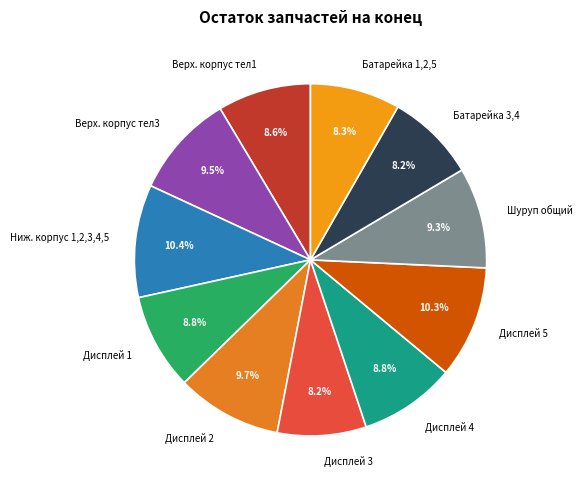

Is Шуруп общий the majority of the pie?

No